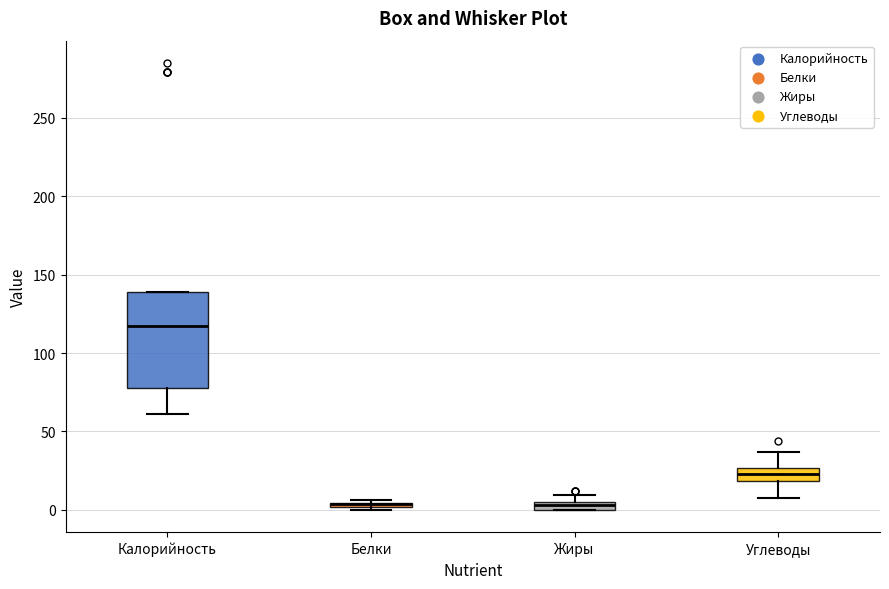

Where is the upper edge of the box for Углеводы on the y-axis? The values are not printed on the chart, so give them approximately, as read against the axis.

25